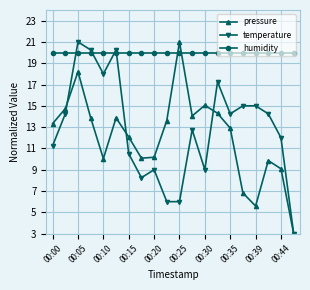

What is the value of the temperature point at the 6th from the left?

20.3